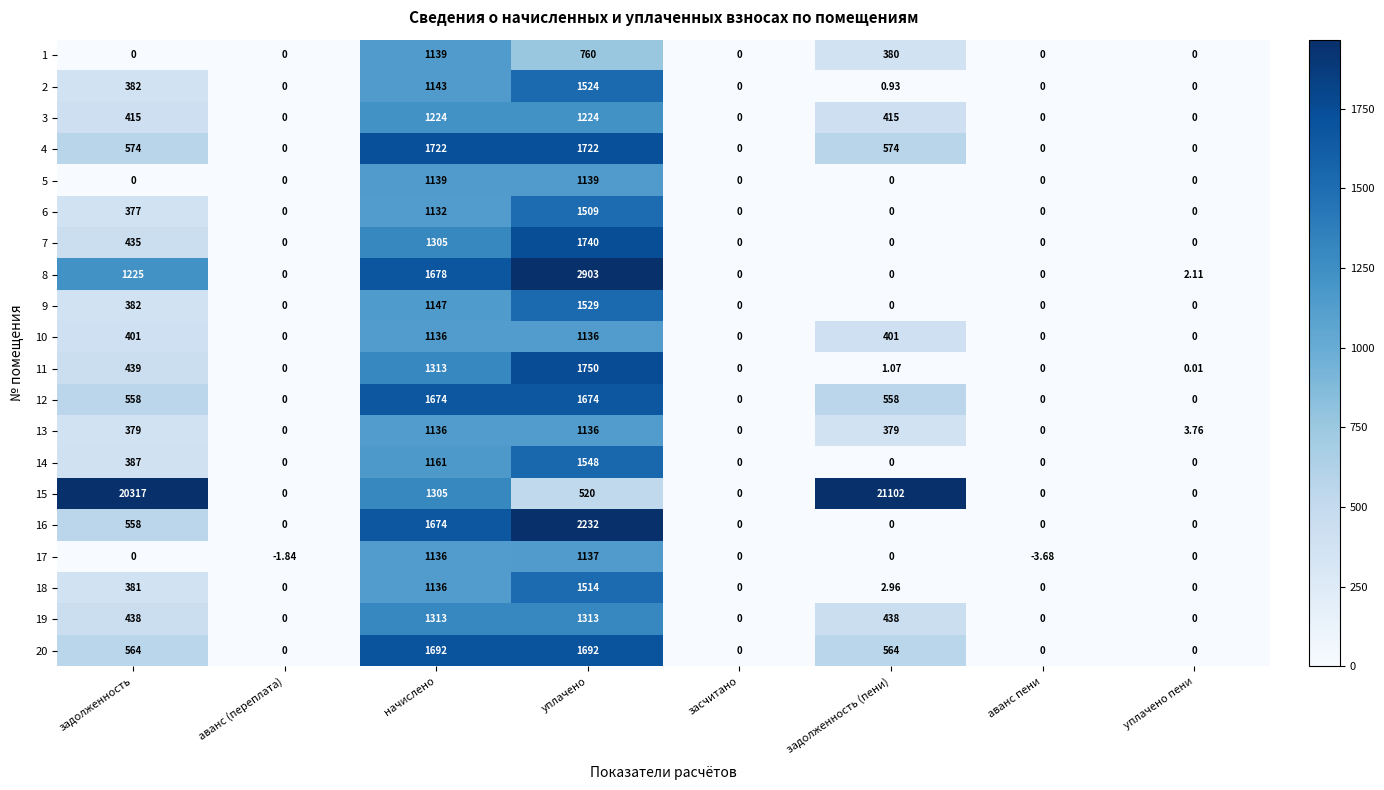

At which label does 11 first exceed 1?

задолженность